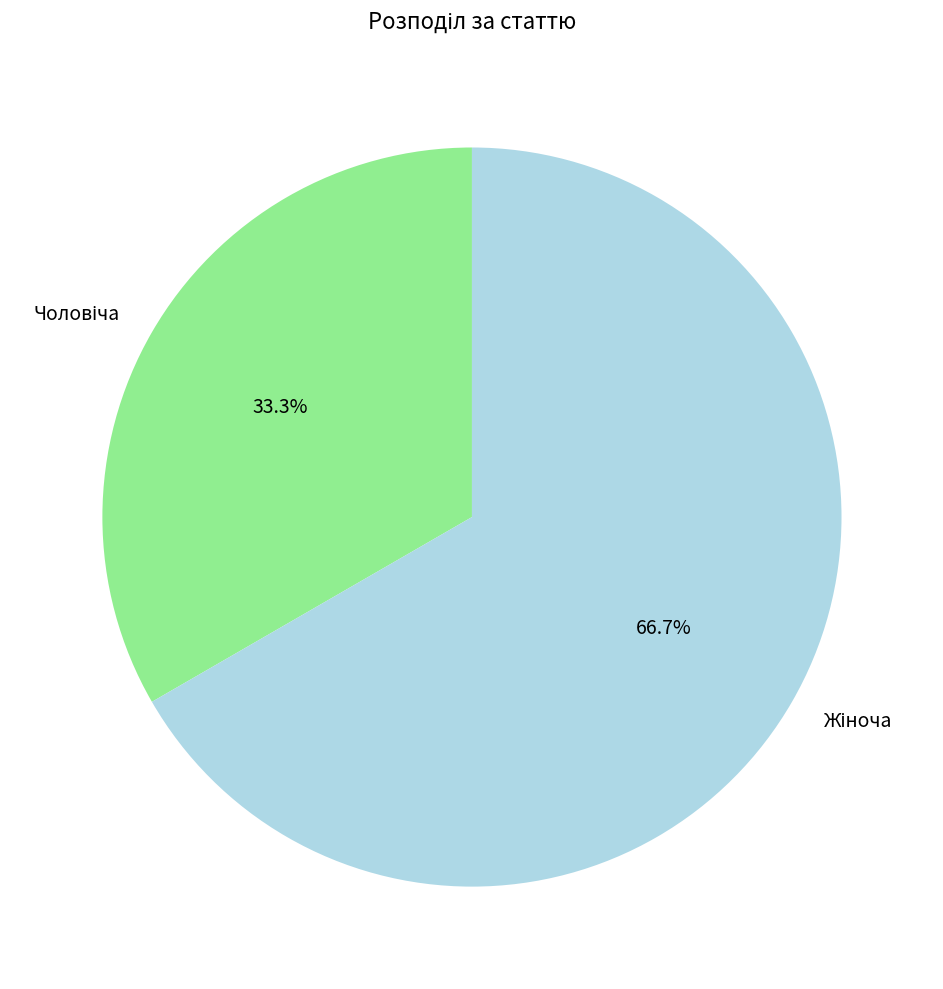

Is there a majority slice in this chart?

Yes